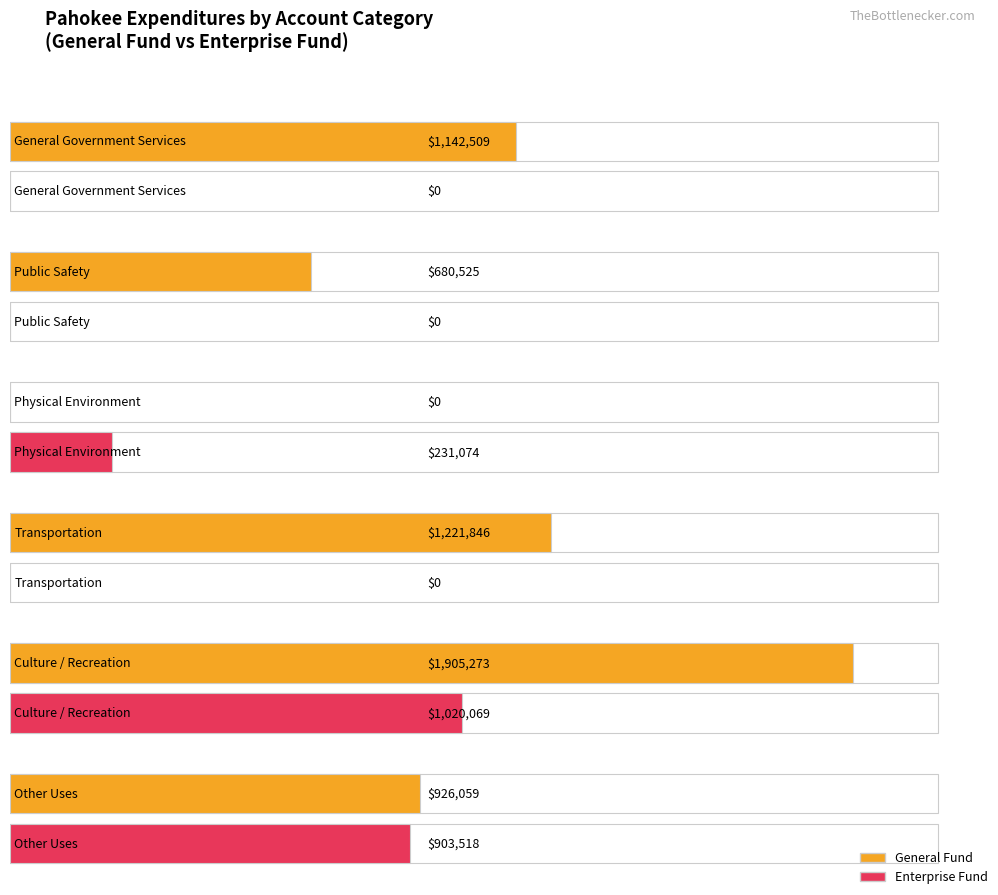

Which has a higher value, Public Safety or Physical Environment?

Public Safety